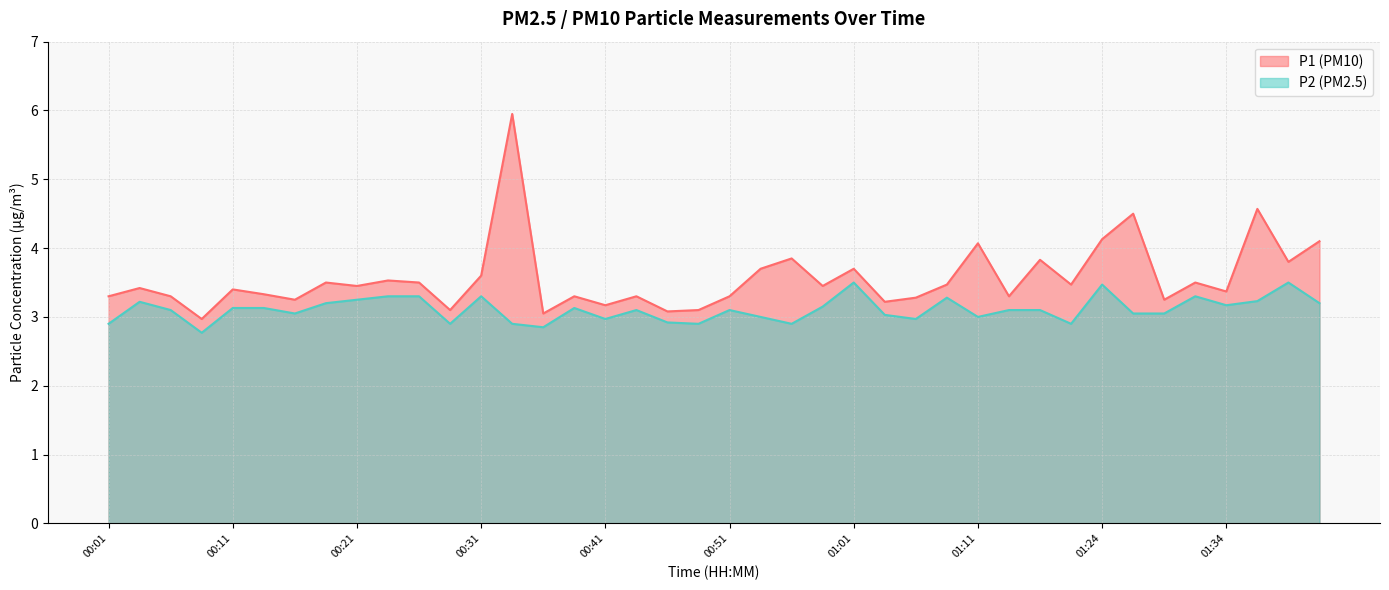

Read the P2 value at 01:11.

3.0